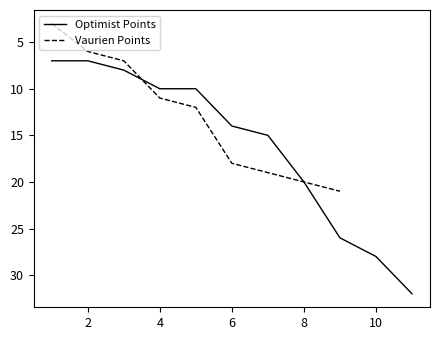

Is this an area chart (filled region under the line)?

No